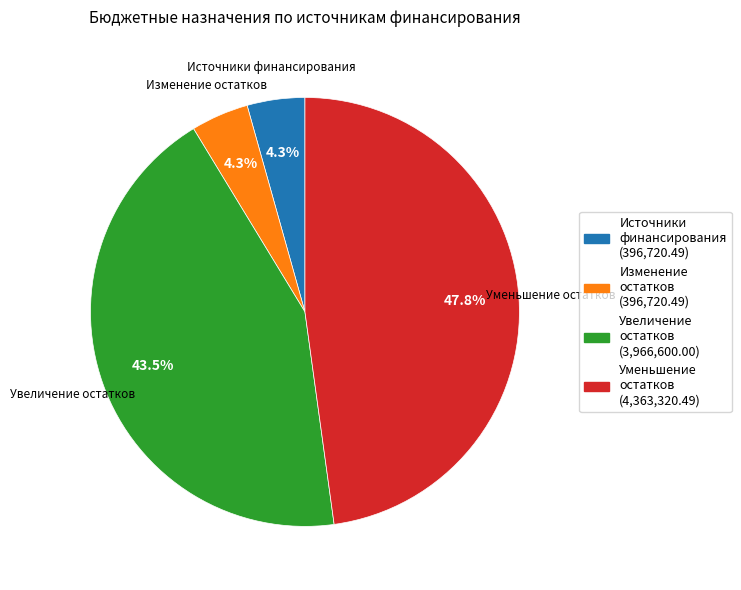

How many segments does this pie chart have?

4